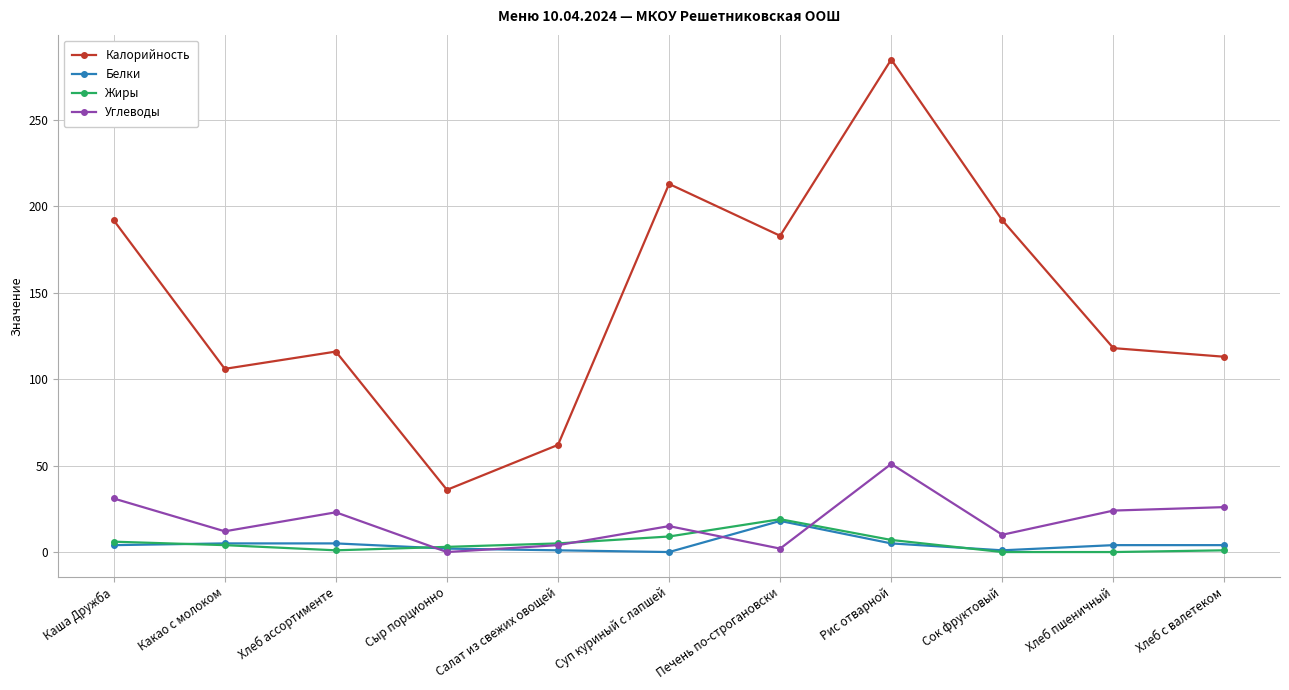

What is the highest value of the Жиры series?

19